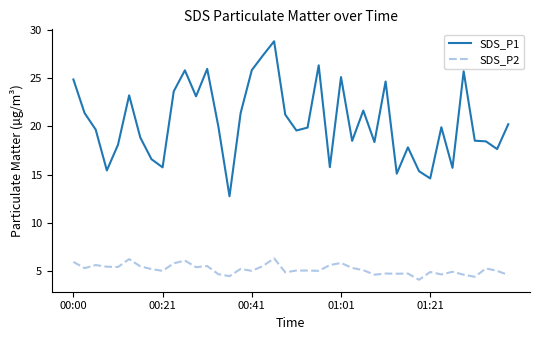

What is the maximum value for SDS_P1?

28.9